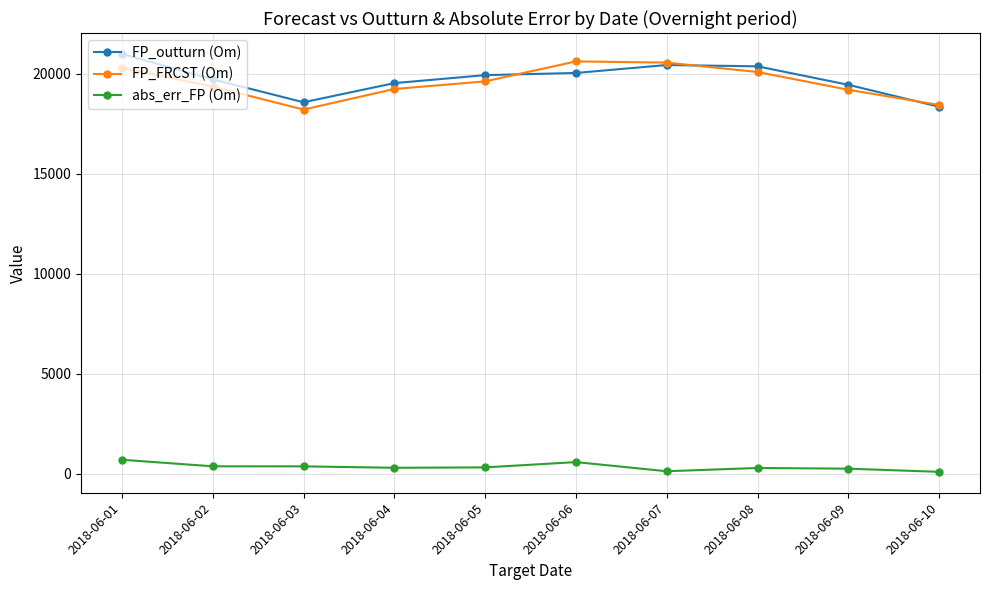

What is the average value of the FP_outturn (Om) series?

19752